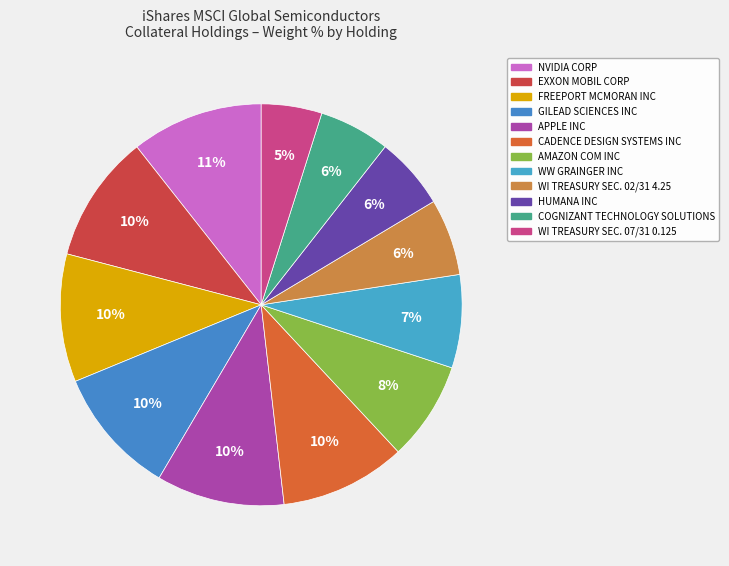

Does HUMANA INC represent more than half of the total?

No